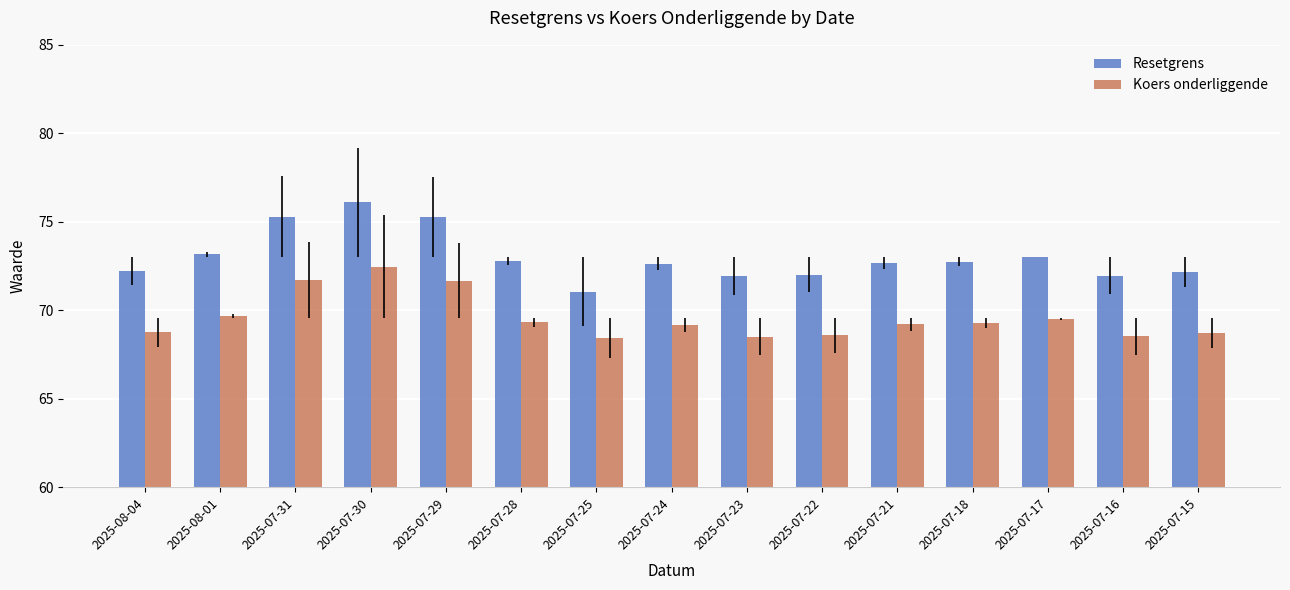

What is the label of the 14th bar from the left?

2025-07-16